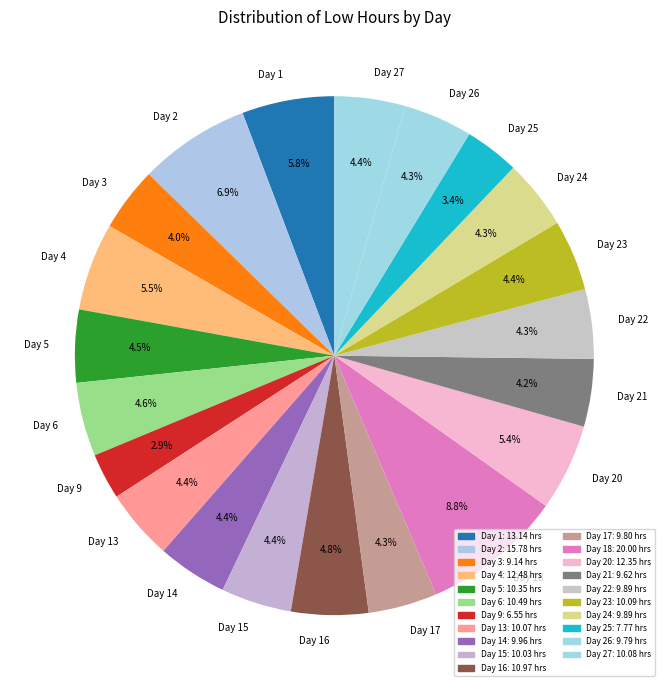

Does any single category account for the majority?

No